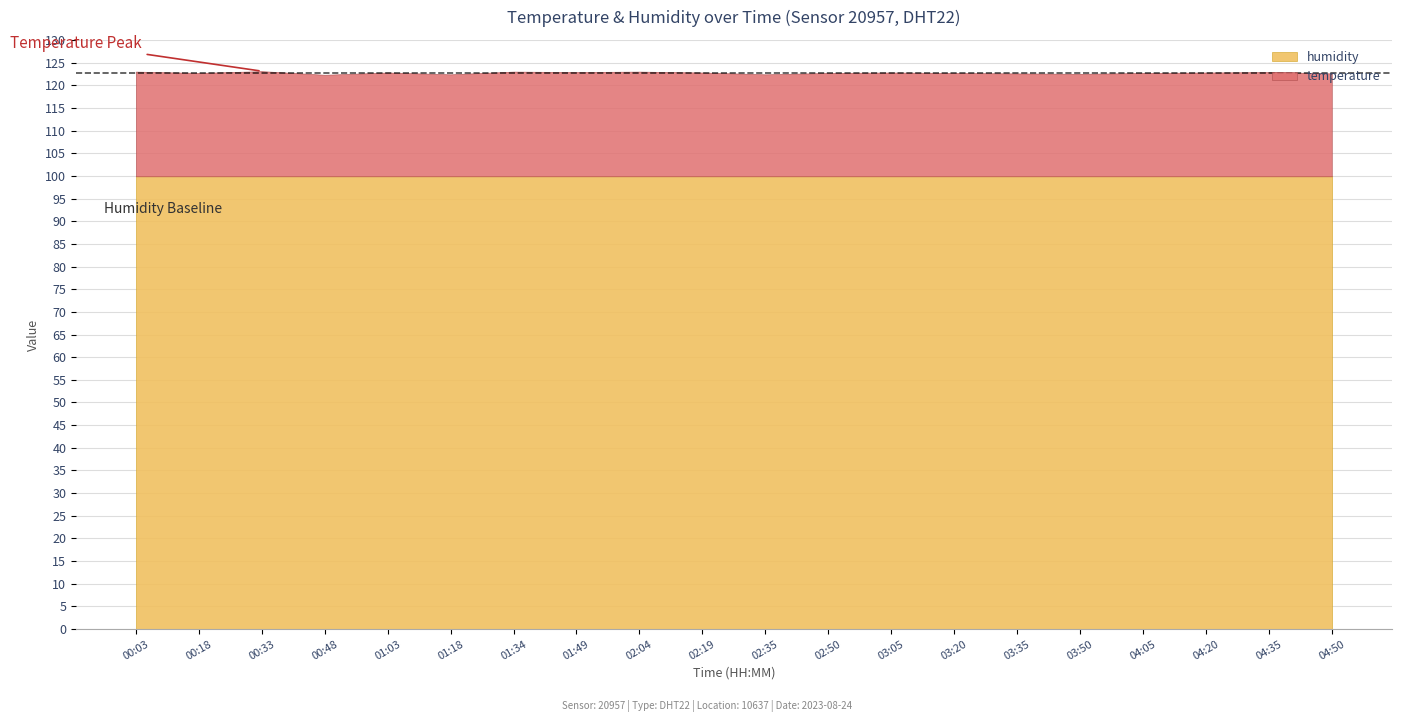

List the labels in order of temperature value, largest first.

00:33, 00:03, 01:34, 02:04, 01:49, 04:35, 01:03, 02:19, 03:05, 04:20, 00:18, 02:50, 03:20, 04:05, 03:35, 04:50, 03:50, 01:18, 02:35, 00:48